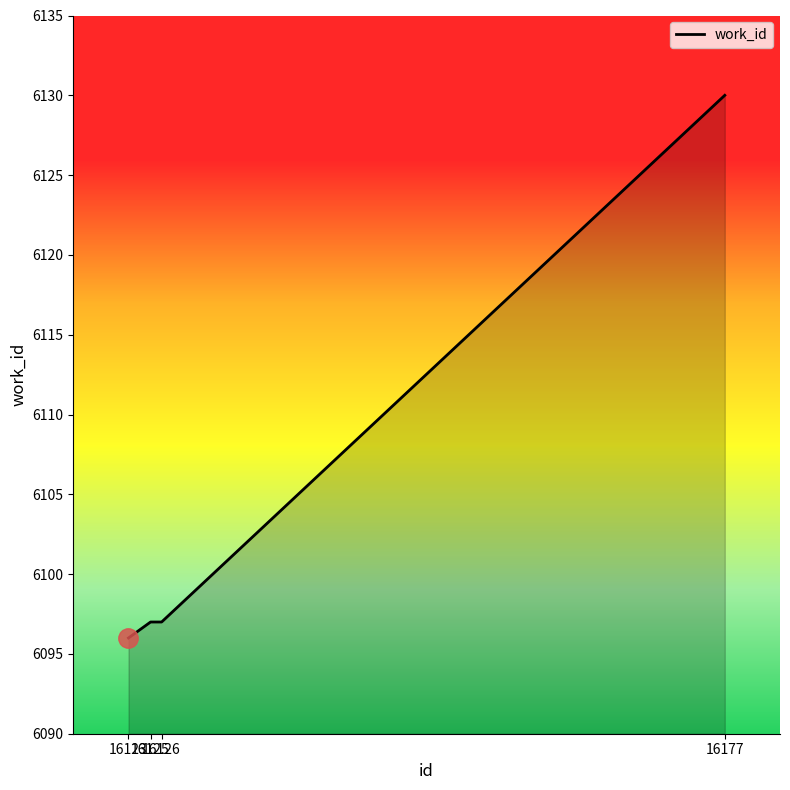

What is the average value?

6105